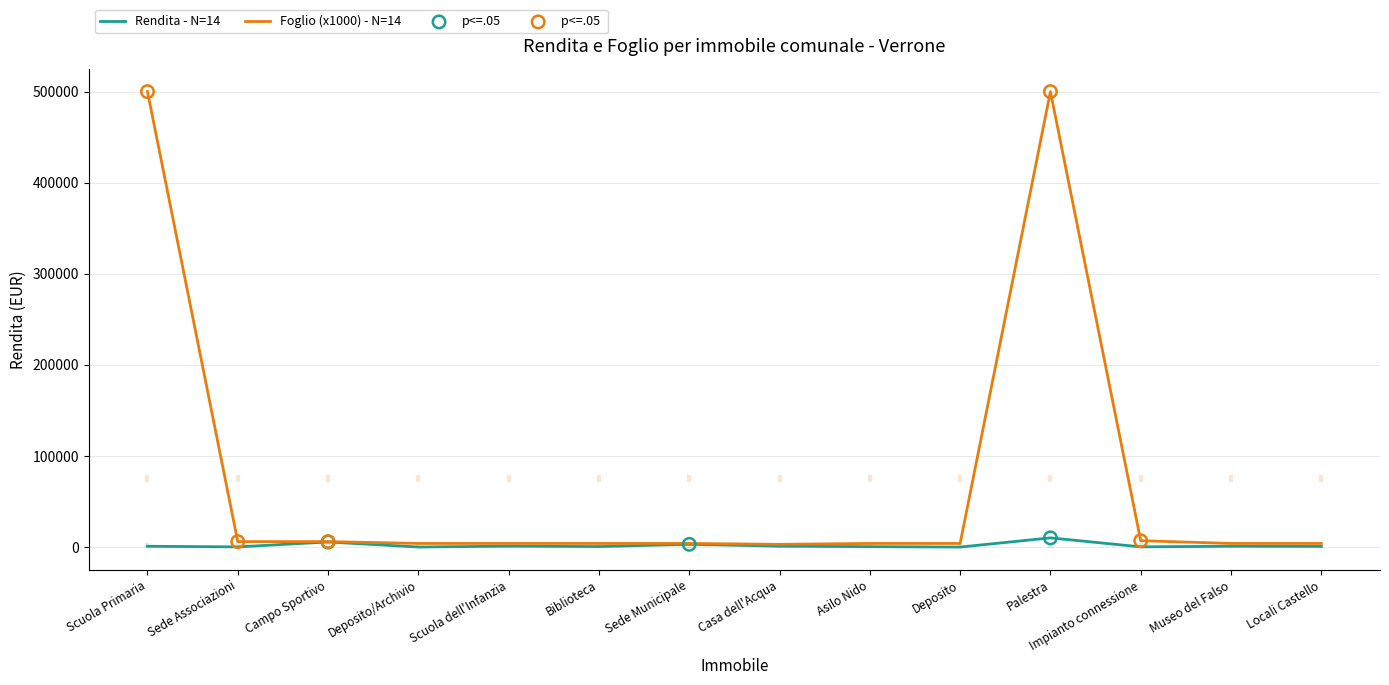

Which series has the largest range (max minus min)?

Foglio (x1000) - N=14